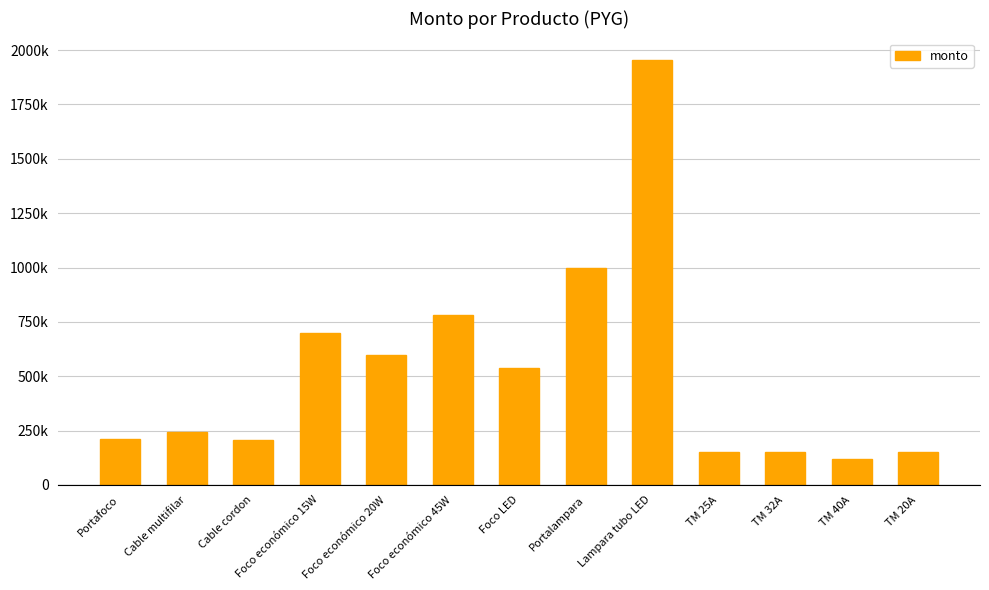

What is the ratio of the value at TM 20A to the value at Cable multifilar?

0.6